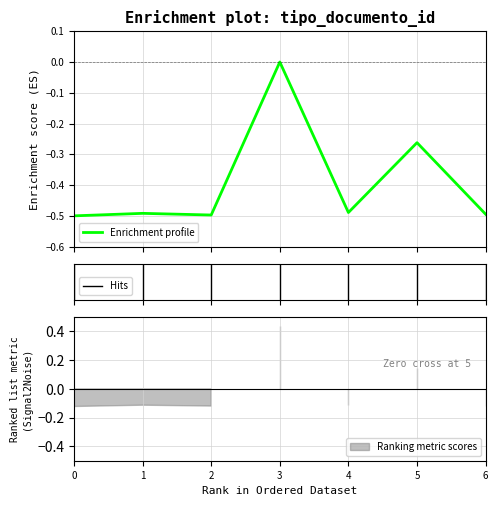

True or false: the data has more than 1 interior local peaks.

True